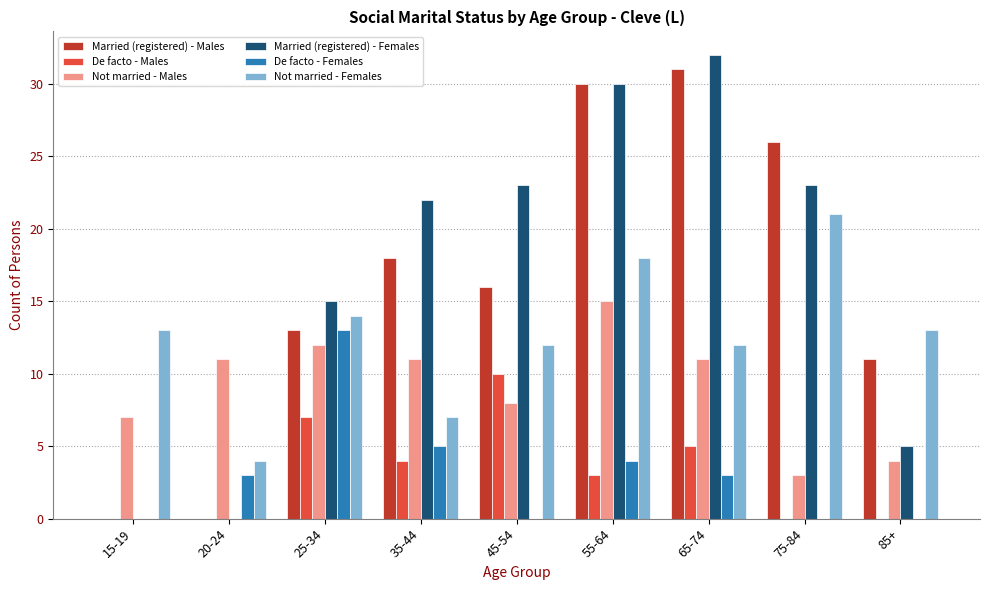

Reading left to right, extract all data points from this chart.

Married (registered) - Males: 15-19=0	20-24=0	25-34=13	35-44=18	45-54=16	55-64=30	65-74=31	75-84=26	85+=11
De facto - Males: 15-19=0	20-24=0	25-34=7	35-44=4	45-54=10	55-64=3	65-74=5	75-84=0	85+=0
Not married - Males: 15-19=7	20-24=11	25-34=12	35-44=11	45-54=8	55-64=15	65-74=11	75-84=3	85+=4
Married (registered) - Females: 15-19=0	20-24=0	25-34=15	35-44=22	45-54=23	55-64=30	65-74=32	75-84=23	85+=5
De facto - Females: 15-19=0	20-24=3	25-34=13	35-44=5	45-54=0	55-64=4	65-74=3	75-84=0	85+=0
Not married - Females: 15-19=13	20-24=4	25-34=14	35-44=7	45-54=12	55-64=18	65-74=12	75-84=21	85+=13